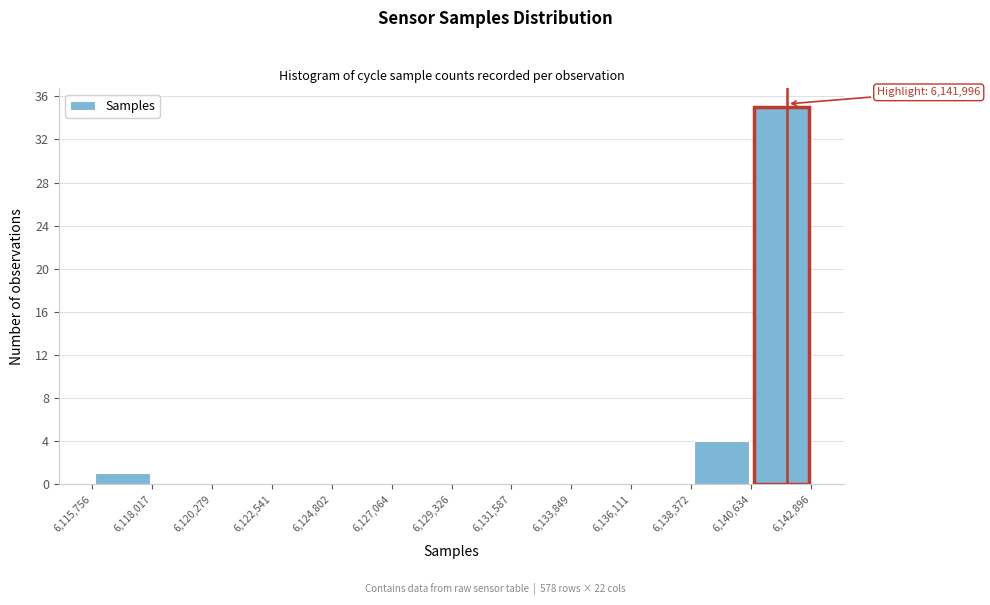

Which range on the x-axis has the tallest bar?

6,140,634 to 6,142,896